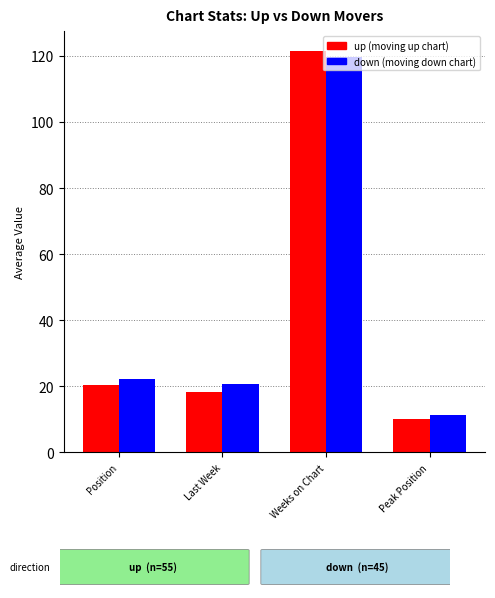

What is the label of the 2nd bar from the left?

Last Week